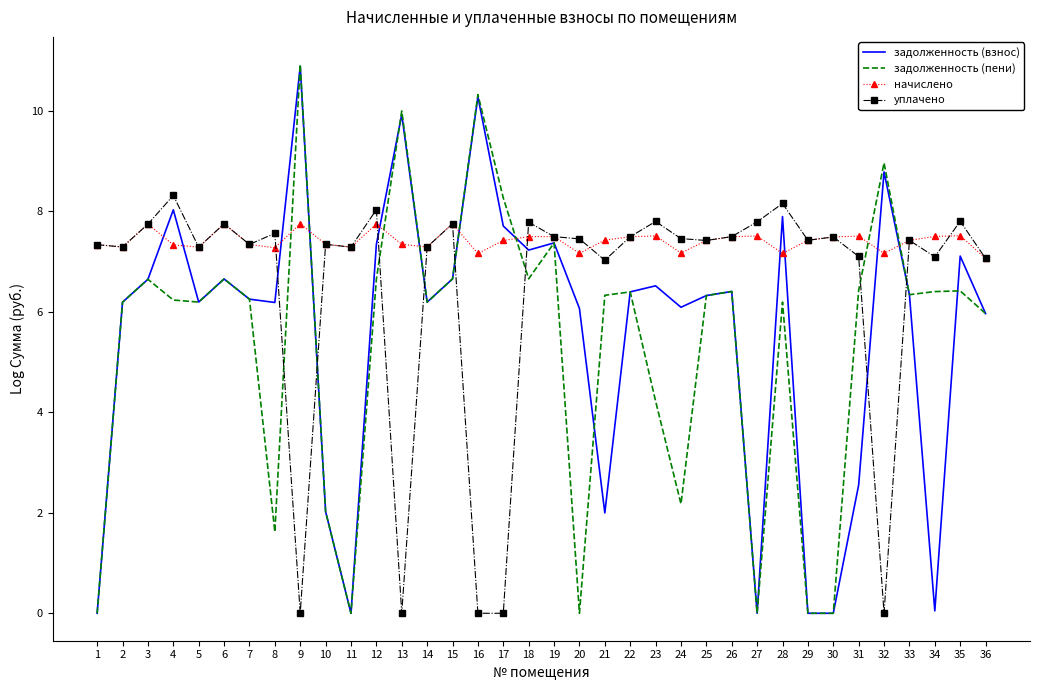

What is the difference between the second highest and second lowest values in the задолженность (взнос) series?

10.3